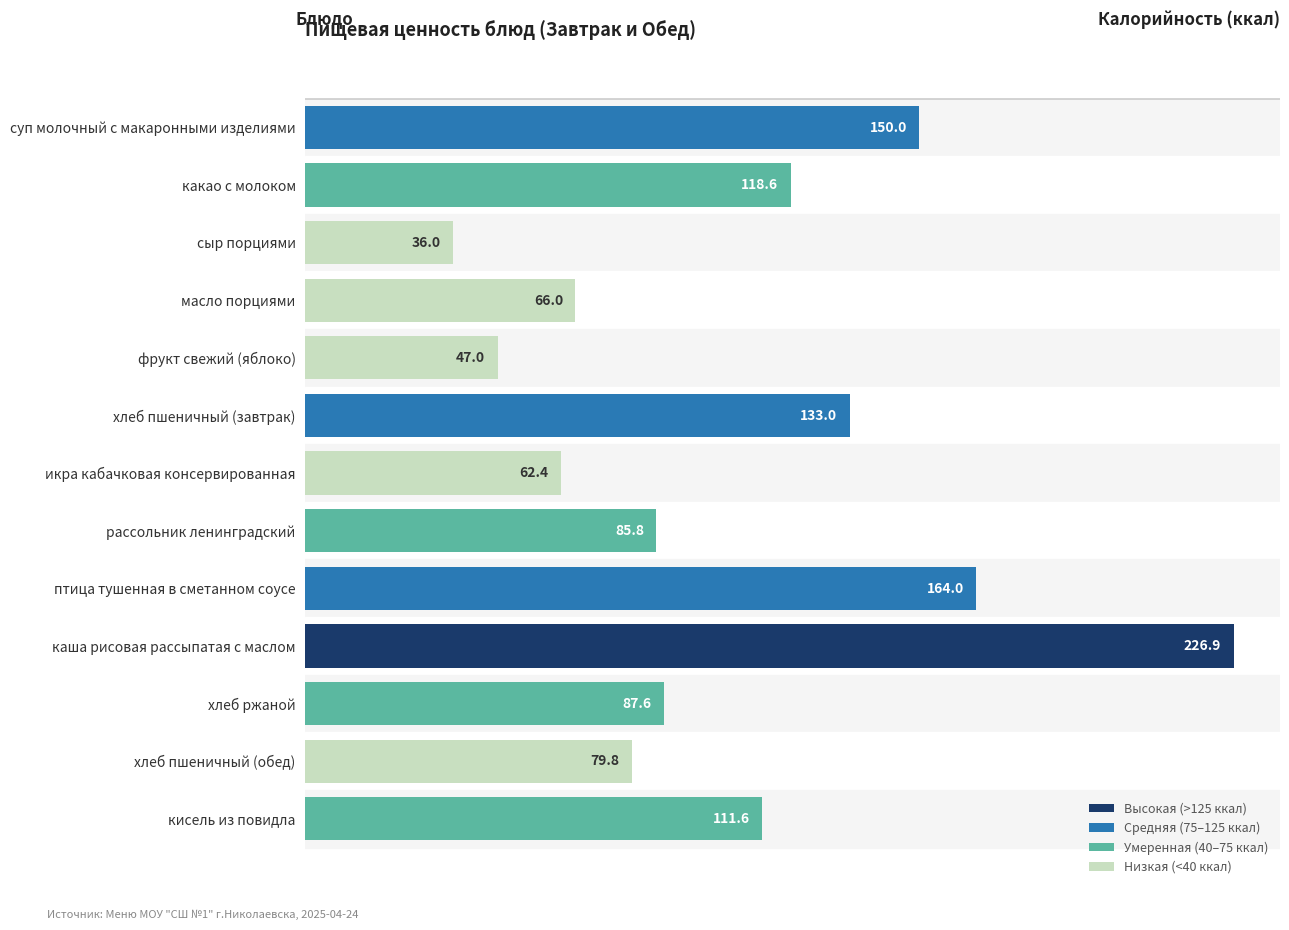

Rank the categories by value from highest to lowest.

каша рисовая рассыпатая с маслом, птица тушенная в сметанном соусе, суп молочный с макаронными изделиями, хлеб пшеничный (завтрак), какао с молоком, кисель из повидла, хлеб ржаной, рассольник ленинградский, хлеб пшеничный (обед), масло порциями, икра кабачковая консервированная, фрукт свежий (яблоко), сыр порциями